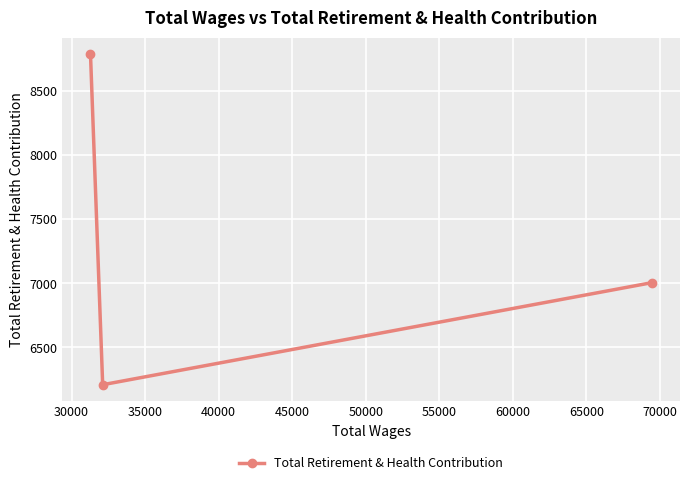

What is the minimum value shown in the chart?

6210